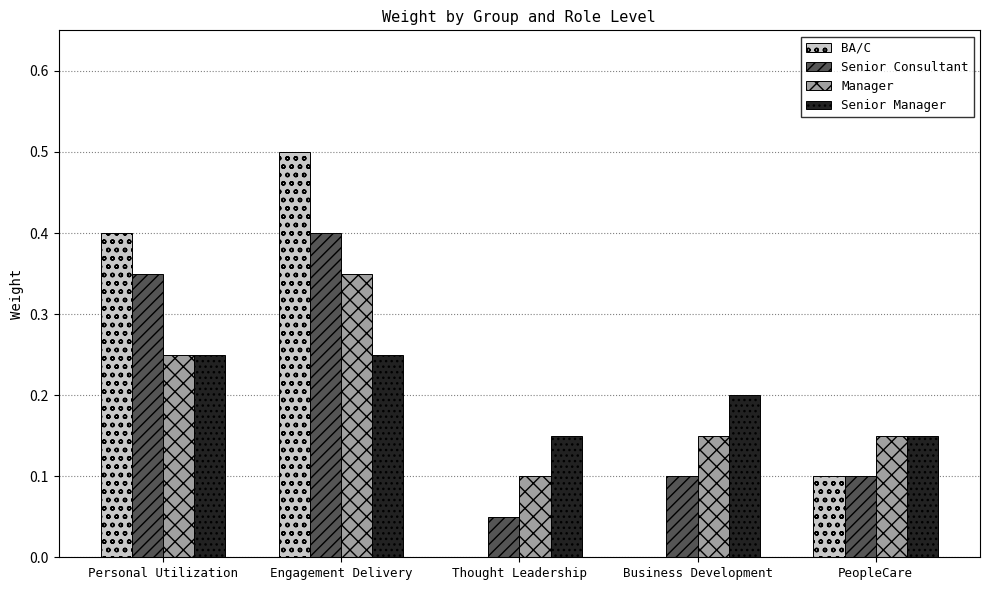

The Senior Consultant series shows 0.4 at Engagement Delivery. True or false?

True